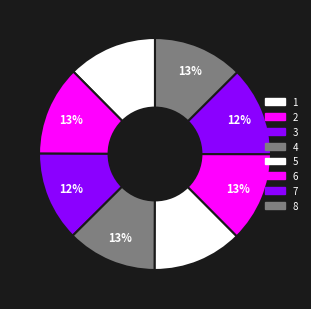

What is the smallest slice in the pie chart?

1